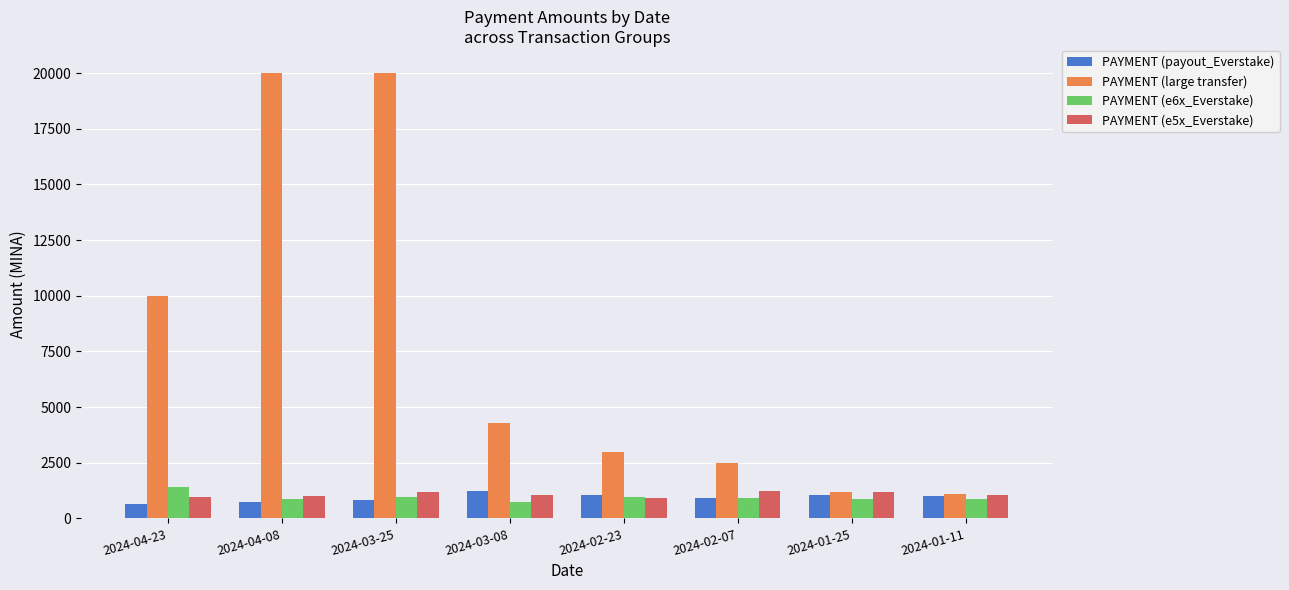

What is the difference between the highest and lowest values at 2024-04-23?

9346.2